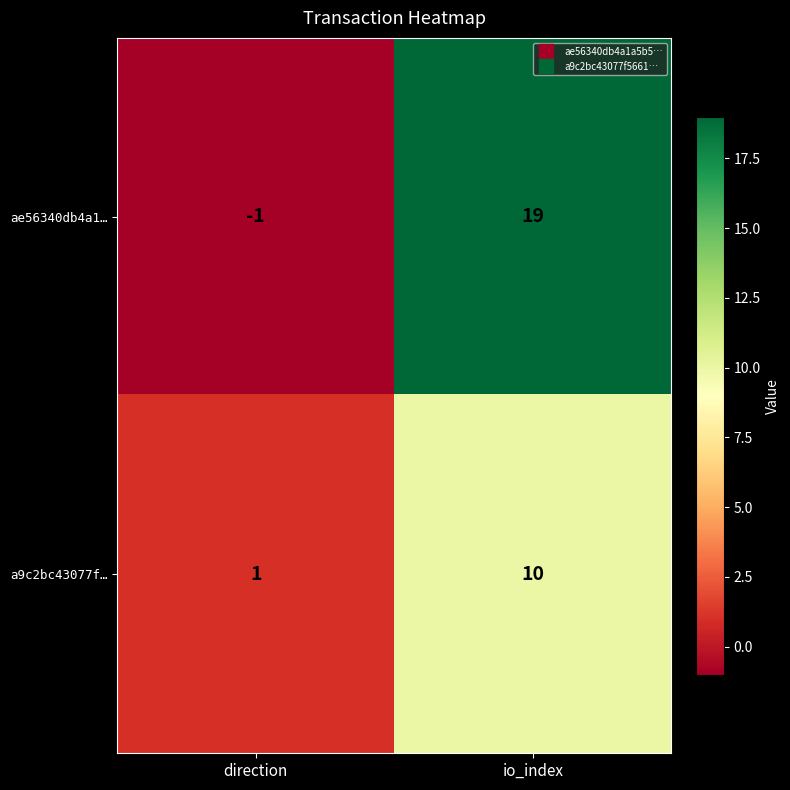

How many positive values does the ae56340db4a1… series have?

1